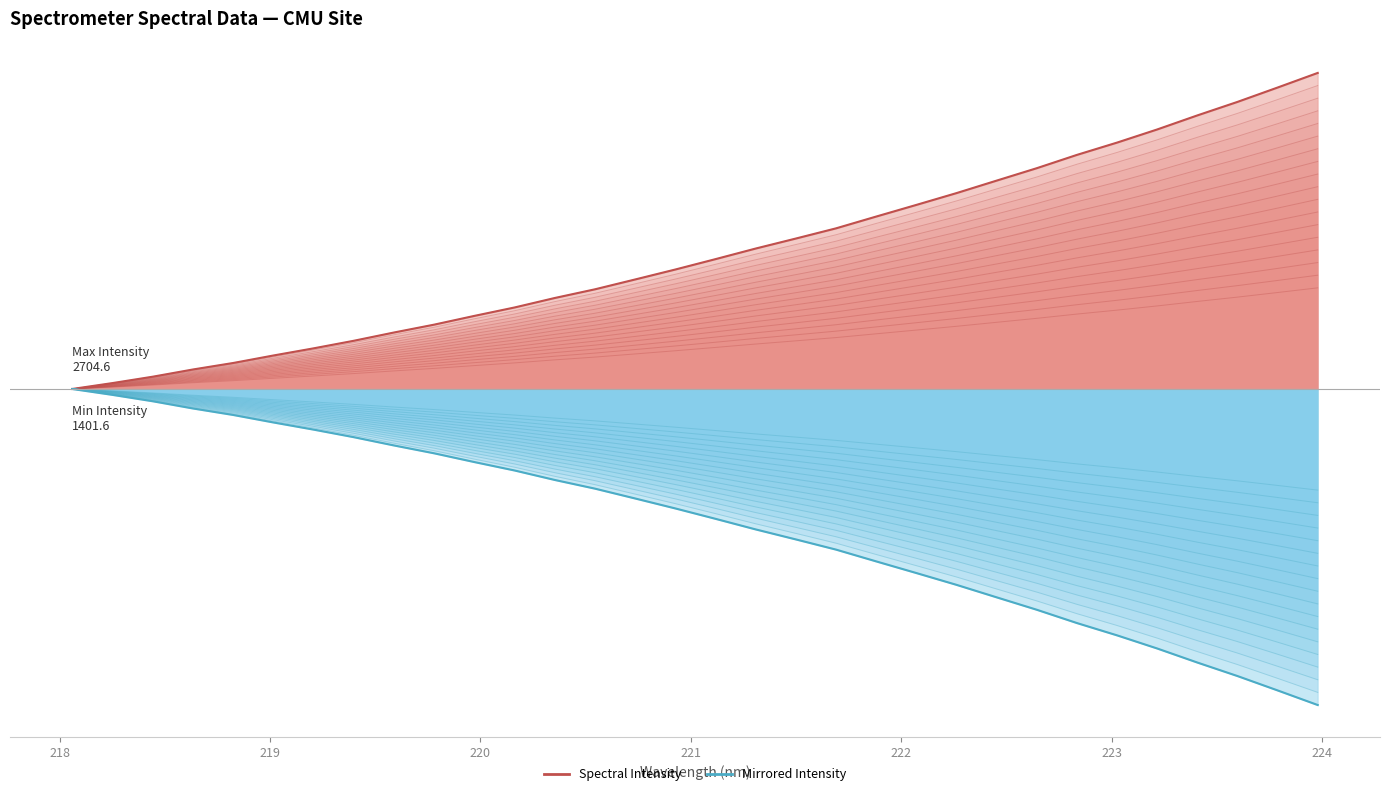

Reading left to right, list all the values displayed in this chart.

Spectral Intensity: 0.0	0.0	0.0	0.1	0.1	0.1	0.1	0.2	0.2	0.2	0.2	0.3	0.3	0.3	0.3	0.4	0.4	0.4	0.5	0.5	0.5	0.6	0.6	0.7	0.7	0.7	0.8	0.8	0.9	0.9	1.0	1.0
Mirrored Intensity: -0.0	-0.0	-0.0	-0.1	-0.1	-0.1	-0.1	-0.2	-0.2	-0.2	-0.2	-0.3	-0.3	-0.3	-0.3	-0.4	-0.4	-0.4	-0.5	-0.5	-0.5	-0.6	-0.6	-0.7	-0.7	-0.7	-0.8	-0.8	-0.9	-0.9	-1.0	-1.0